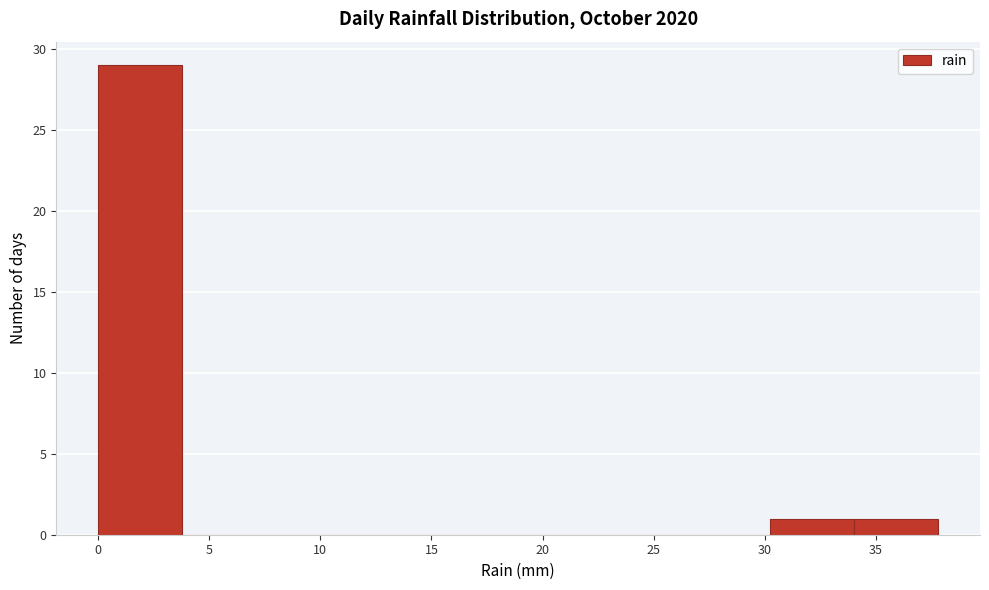

Reading left to right, list every bar in this chart as the range it spans on the x-axis followed by its height. Neither the bar edges nor the heights are printed on the chart, so give them approximately, as read against the axes.

0.0 to 4.0: 29
4.0 to 7.5: 0
7.5 to 11.5: 0
11.5 to 15.0: 0
15.0 to 19.0: 0
19.0 to 22.5: 0
22.5 to 26.5: 0
26.5 to 30.0: 0
30.0 to 34.0: 1
34.0 to 38.0: 1